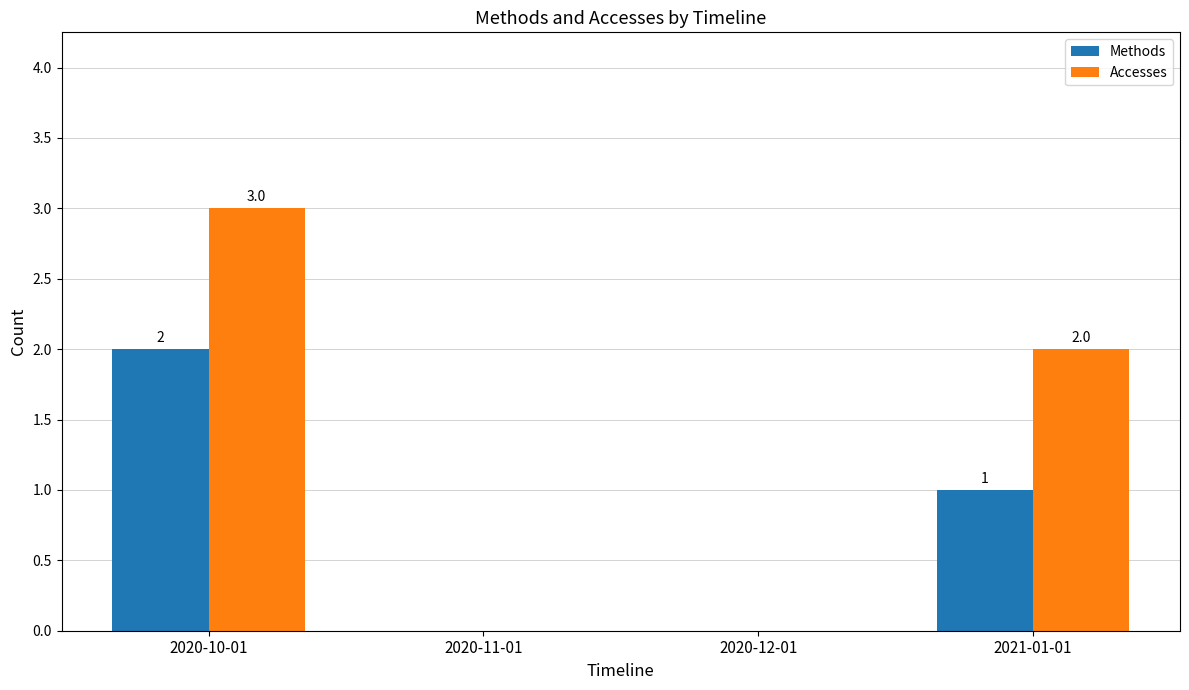

What are all the series names shown in the legend?

Methods, Accesses